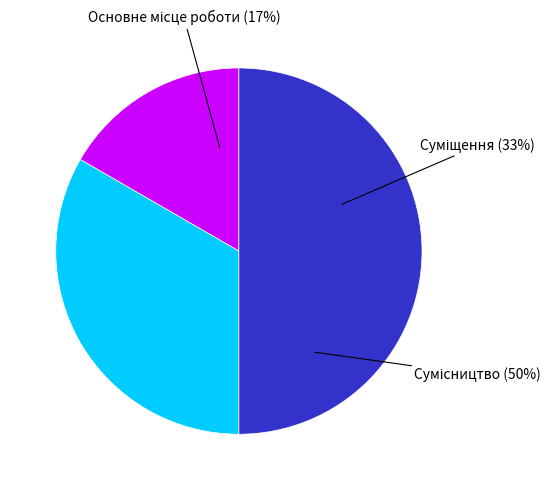

Which slice is the smallest?

Основне місце роботи